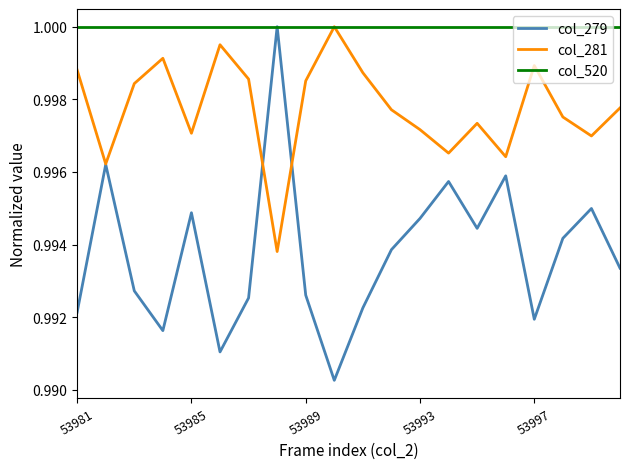

Which series has the largest range (max minus min)?

col_279